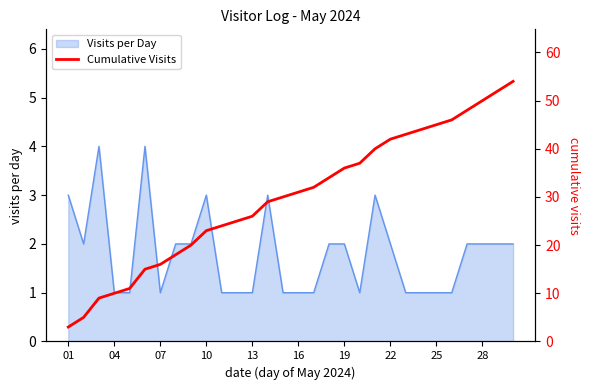

True or false: Visits per Day has a value of 1 at 07.

True